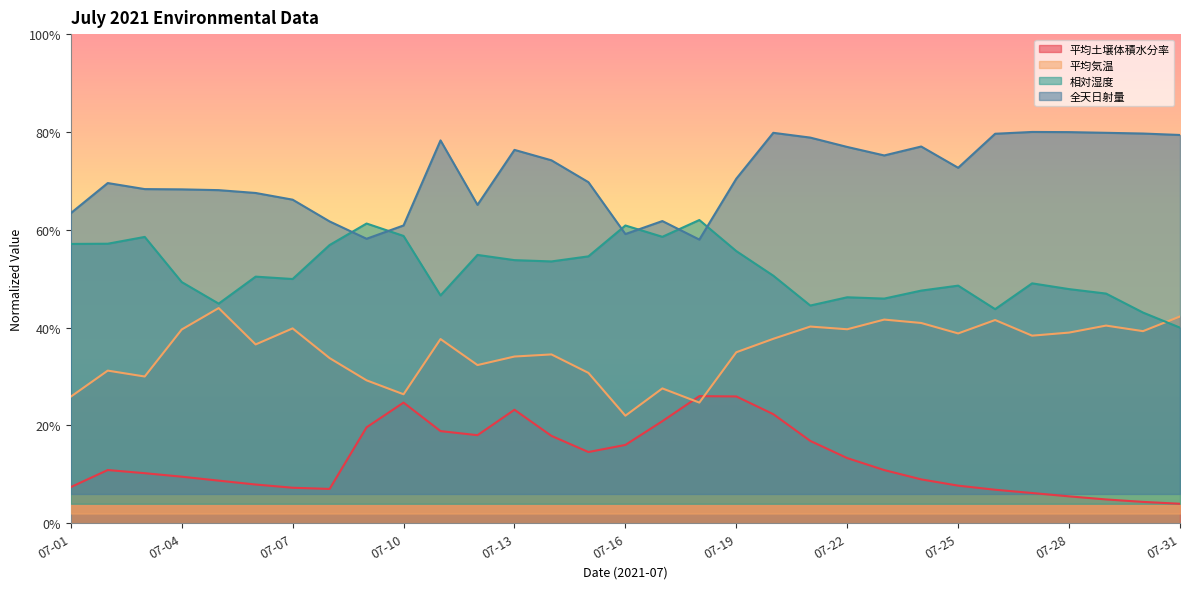

What is the difference between the maximum and minimum values in the 平均気温 series?

22.0